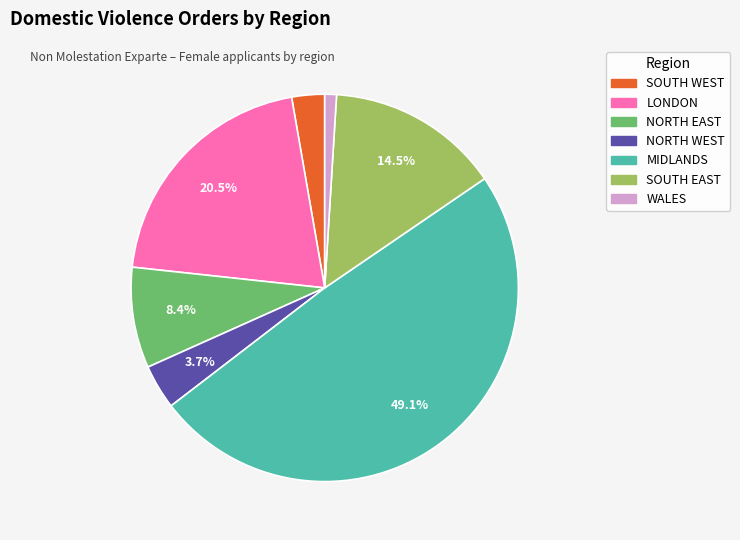

How many slices are in this pie chart?

7